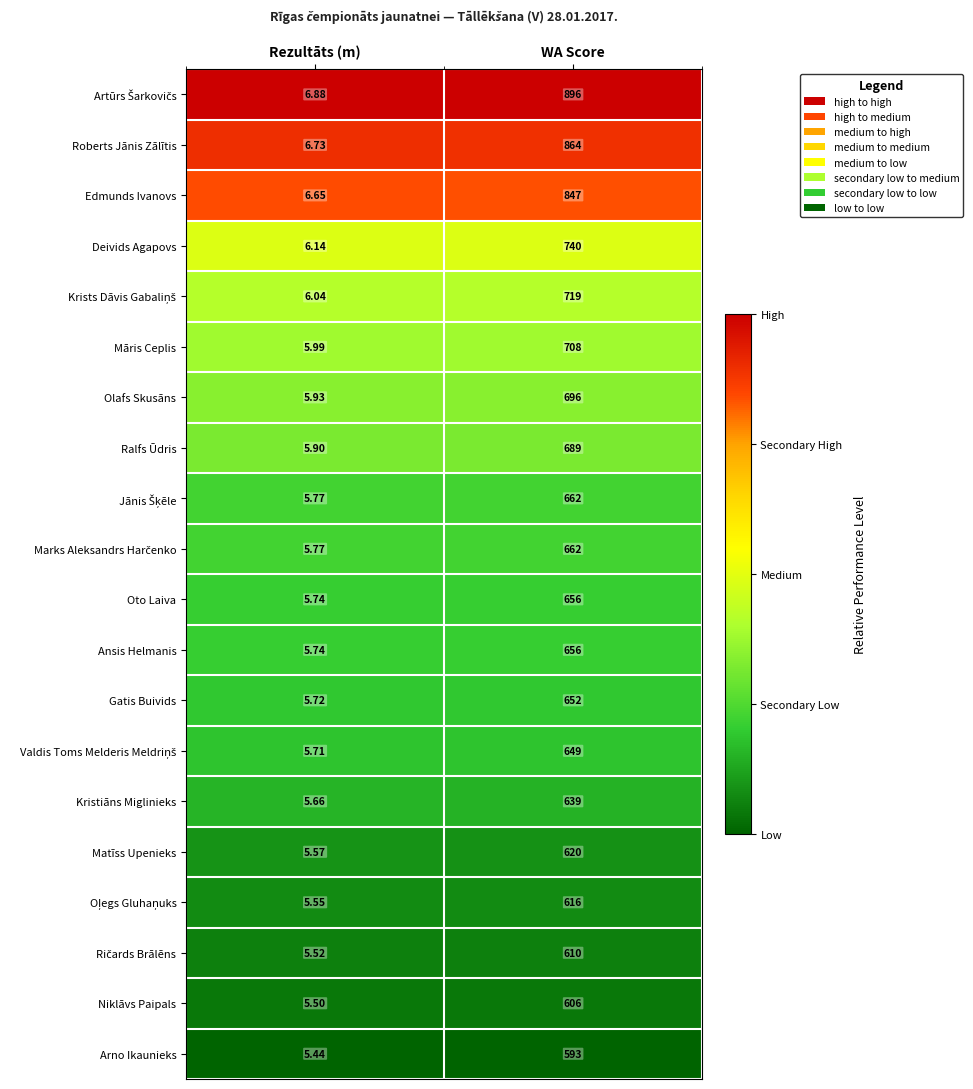

Rank the categories by Oto Laiva value from highest to lowest.

WA Score, Rezultāts (m)